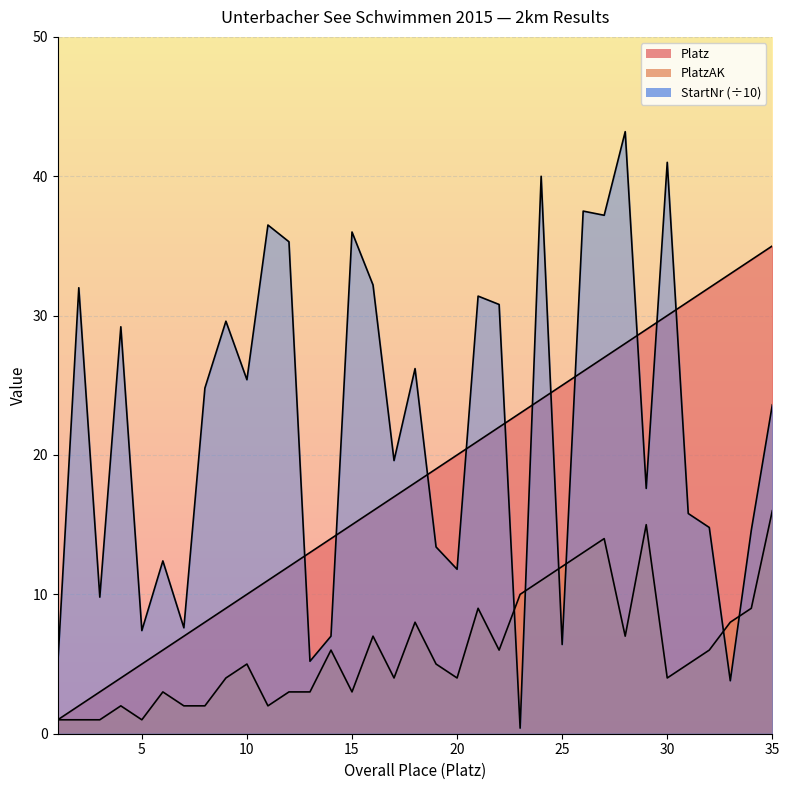

The value of StartNr at 4 is 12.3. True or false?

False